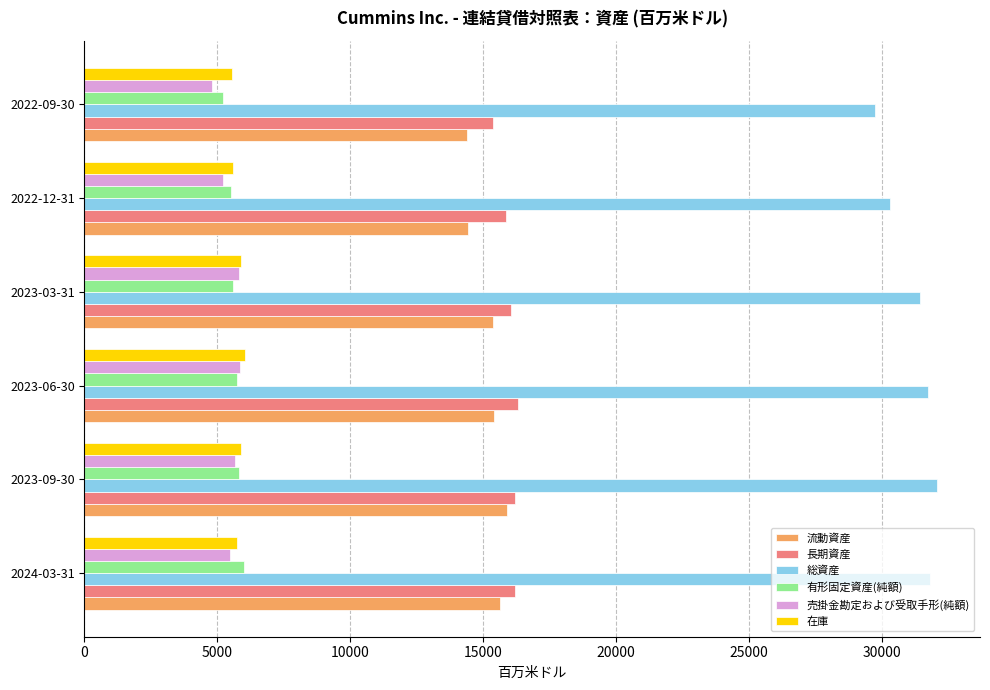

What is the highest value of the 在庫 series?

6026